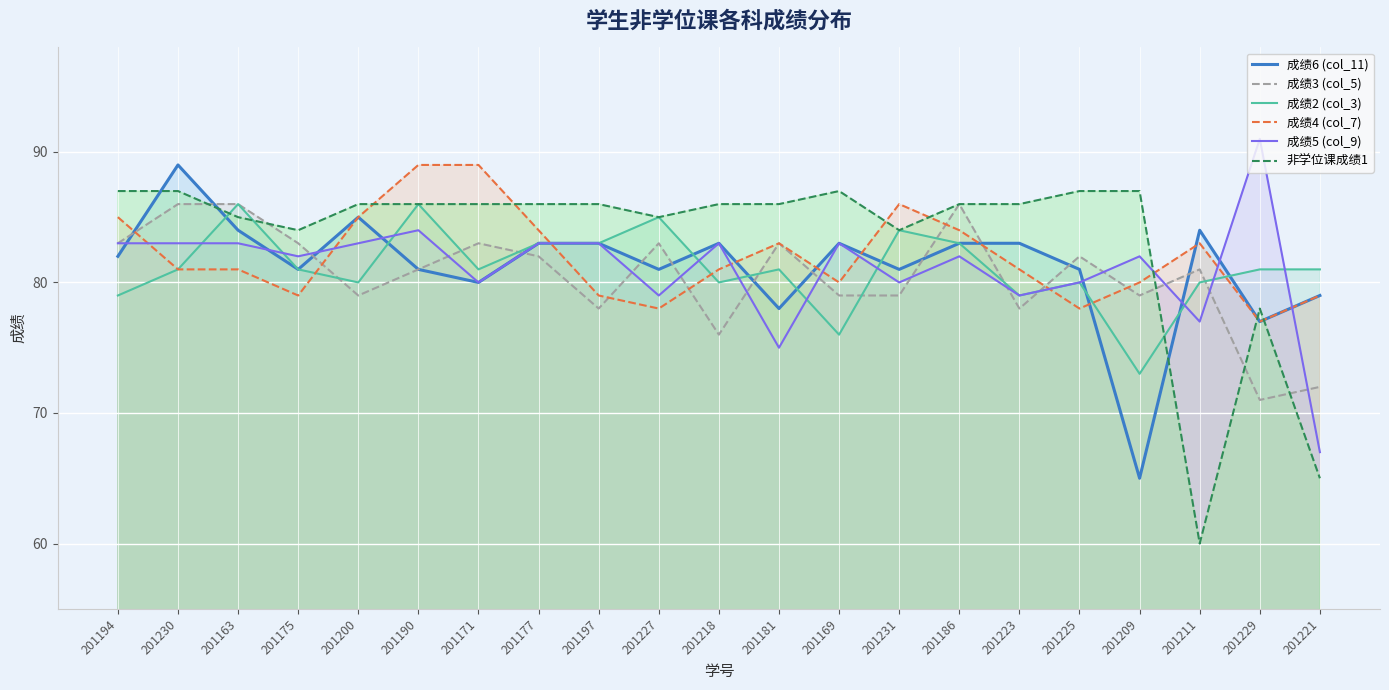

Which series has the largest range (max minus min)?

非学位课成绩1